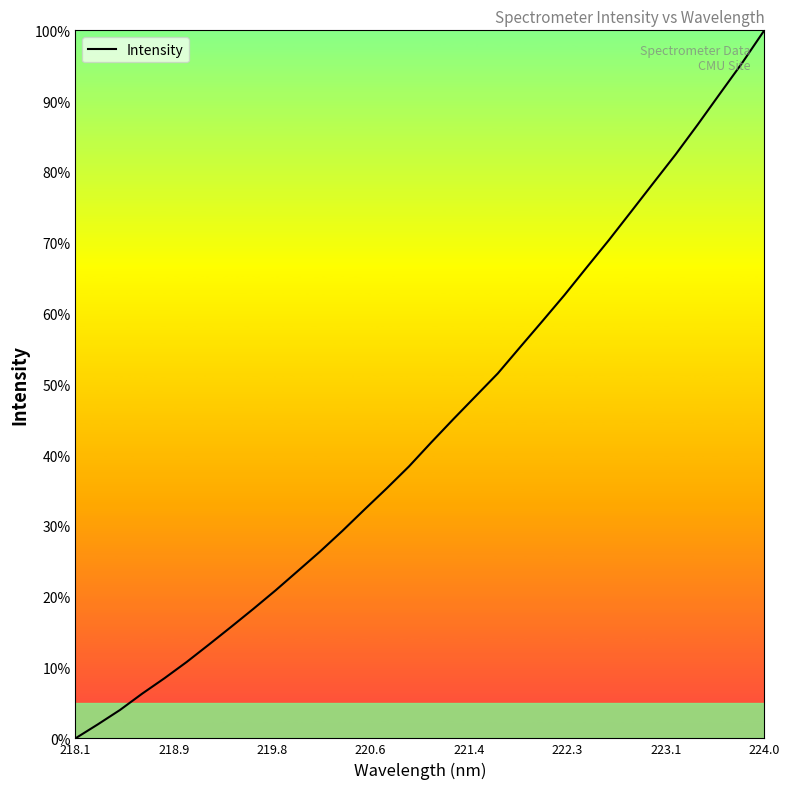

What is the maximum value shown in the chart?

100.0